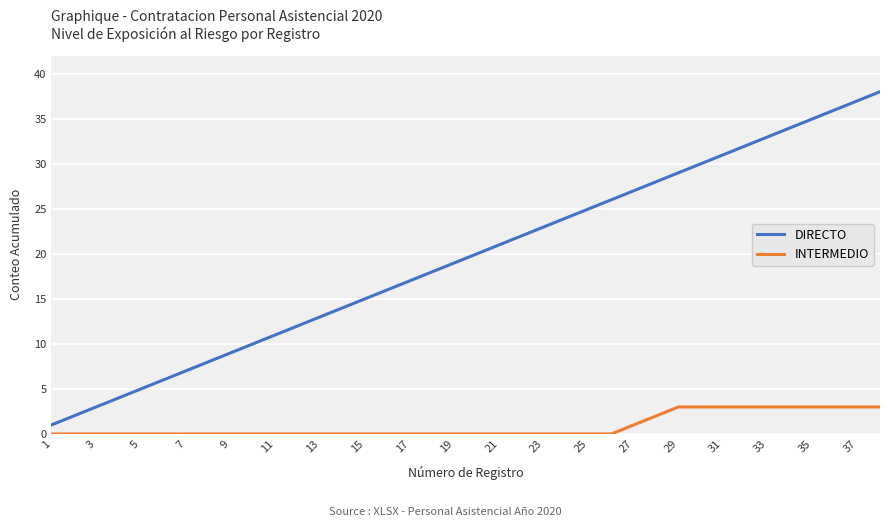

Which series has the widest spread of values?

DIRECTO